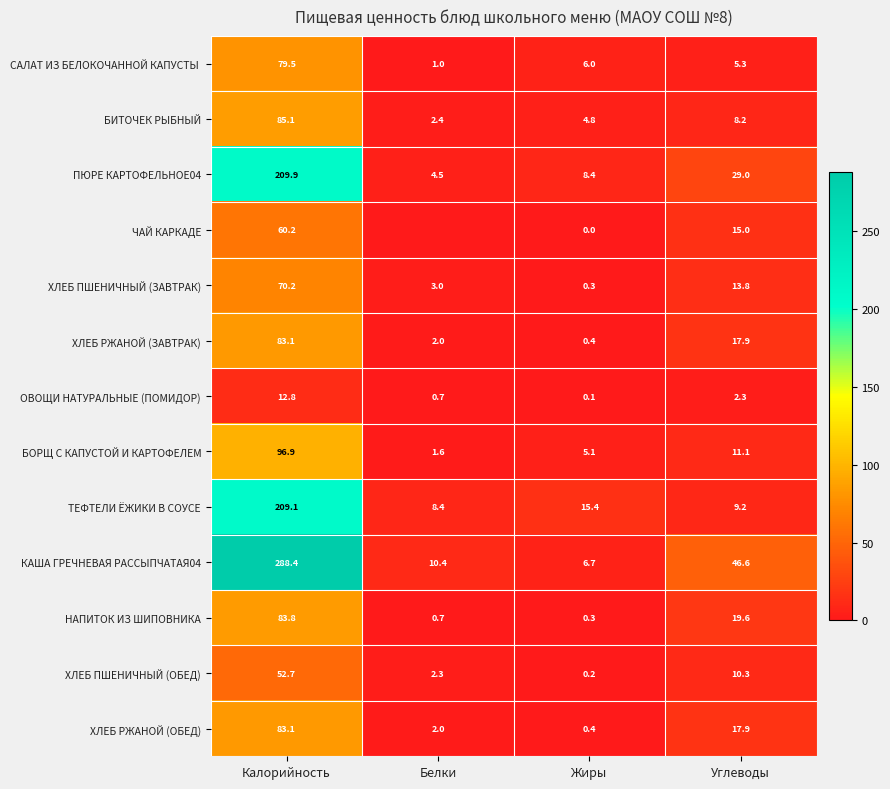

What is the sum of the КАША ГРЕЧНЕВАЯ РАССЫПЧАТАЯ04 values at Углеводы and Жиры?

53.3